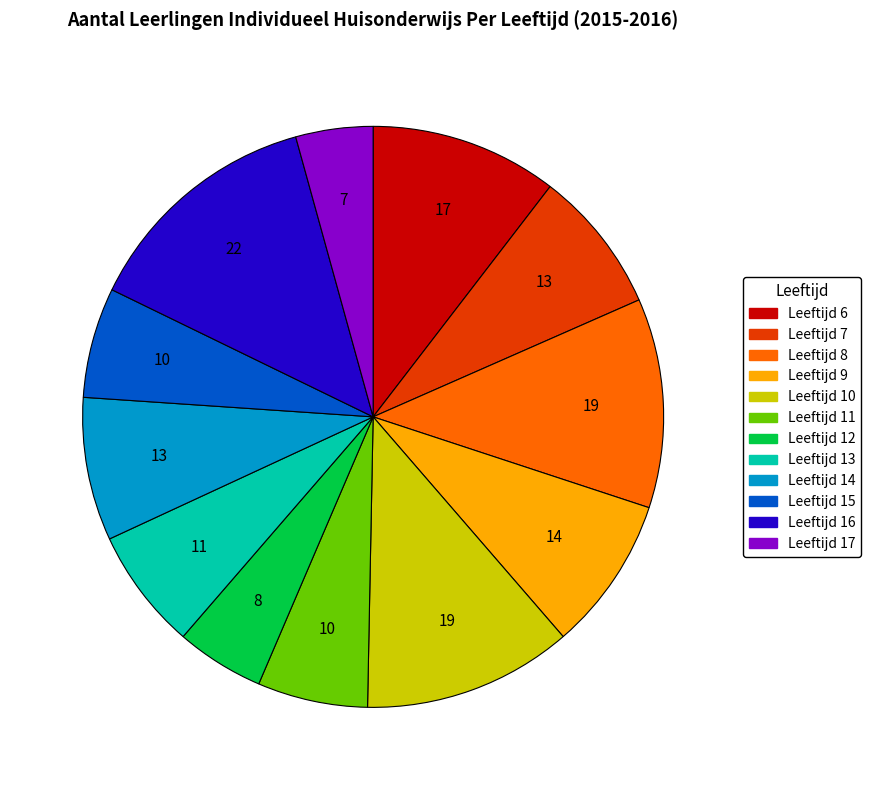

How many segments does this pie chart have?

12